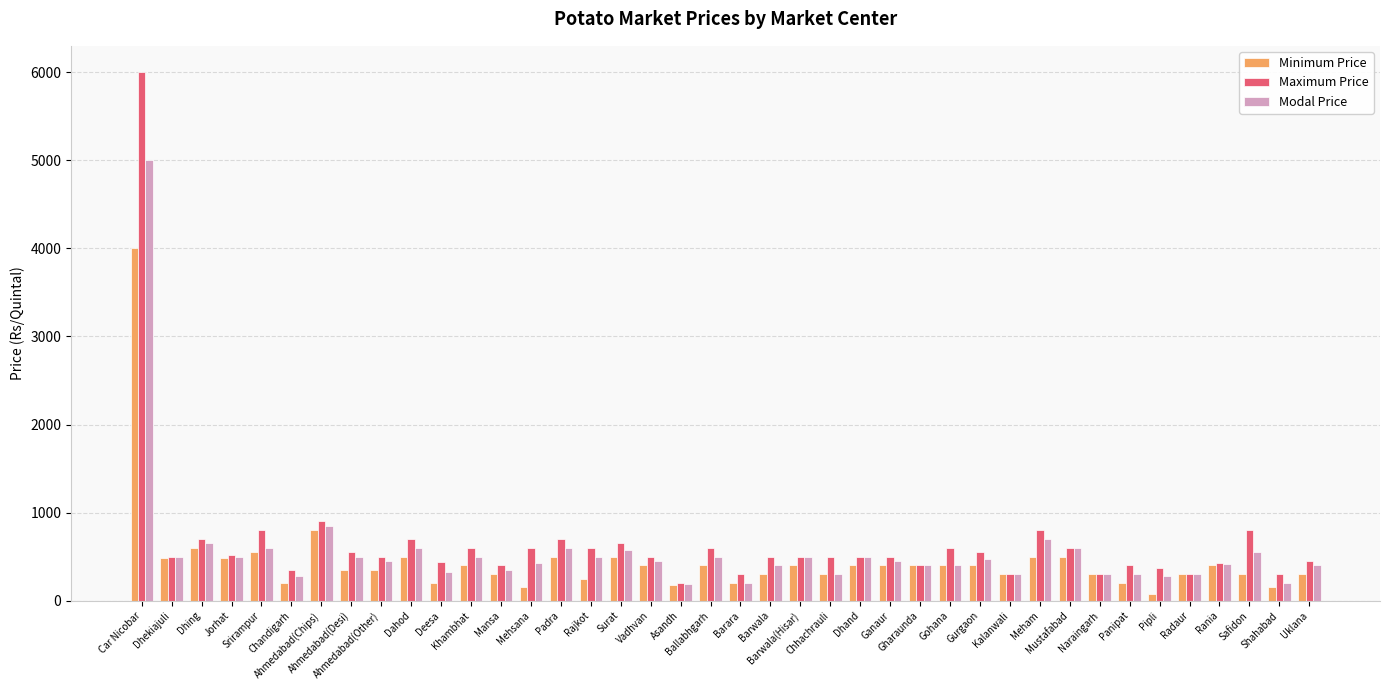

How many categories are shown in the chart?

40